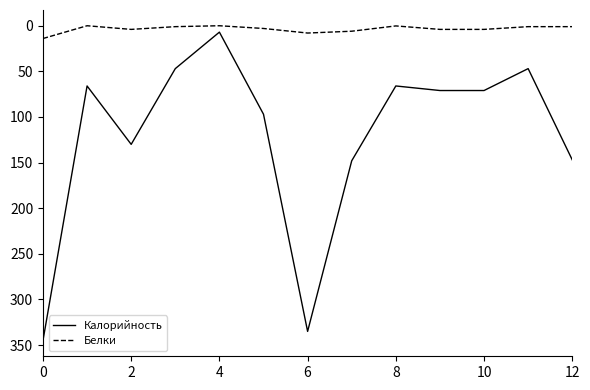

Which series has the widest spread of values?

Калорийность